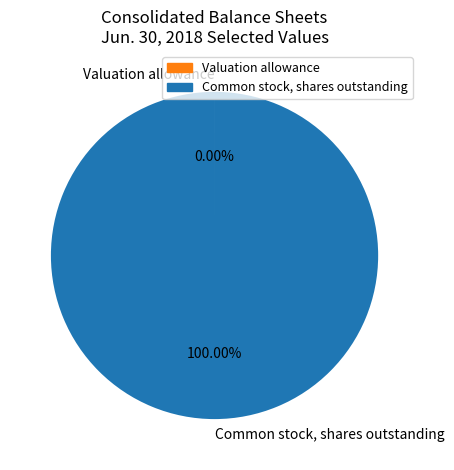

Is there any slice that represents more than half of the pie?

Yes